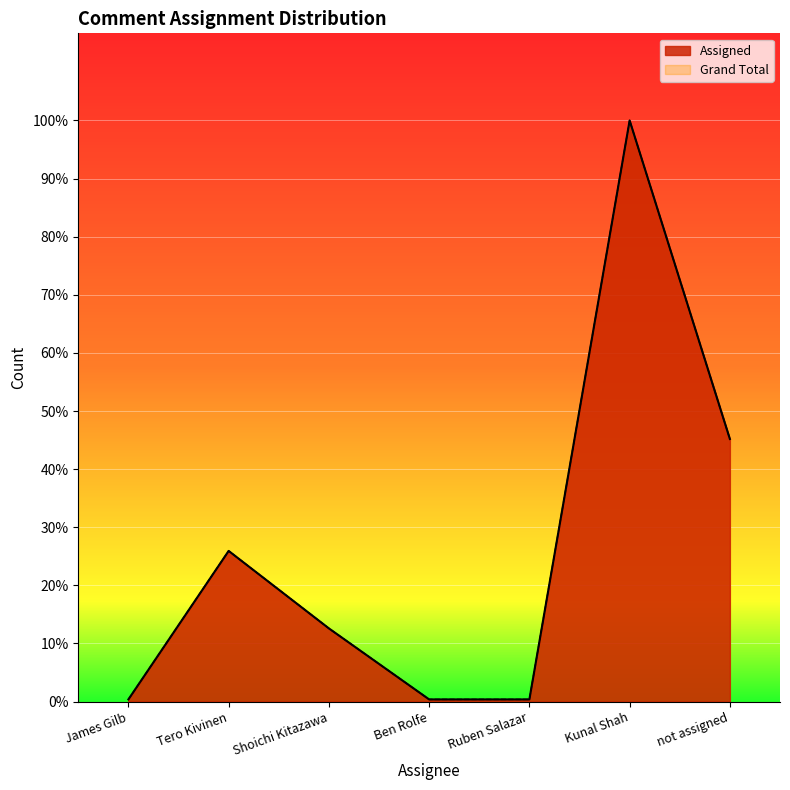

True or false: Assigned has more than 1 points higher than both neighbors.

True